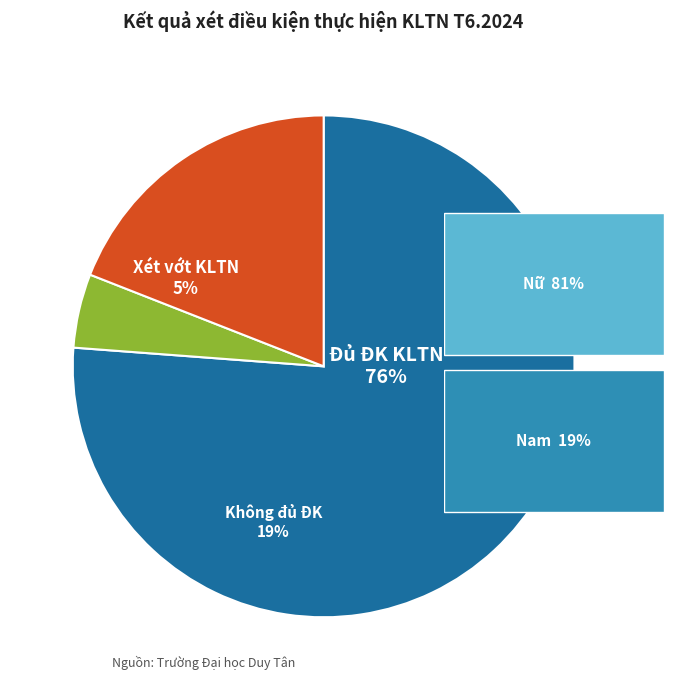

Count the number of slices in the pie.

3